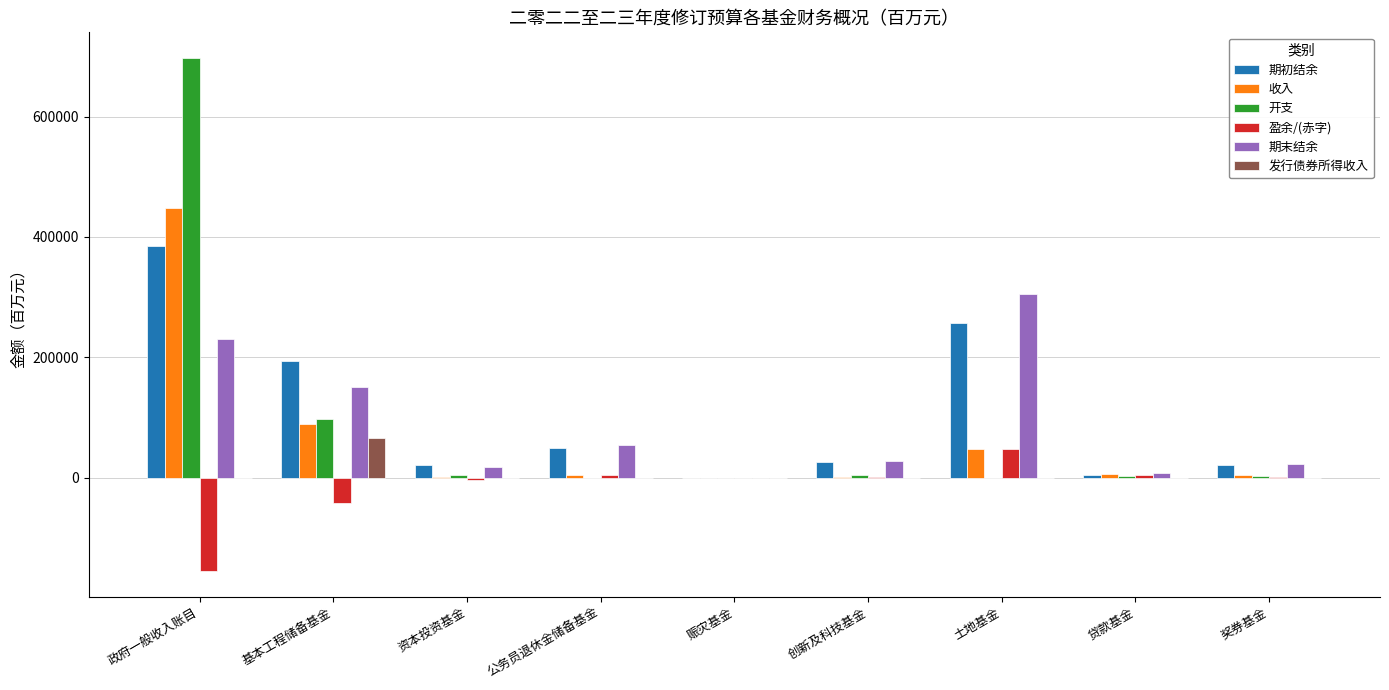

Which category has the highest value across all series?

政府一般收入账目